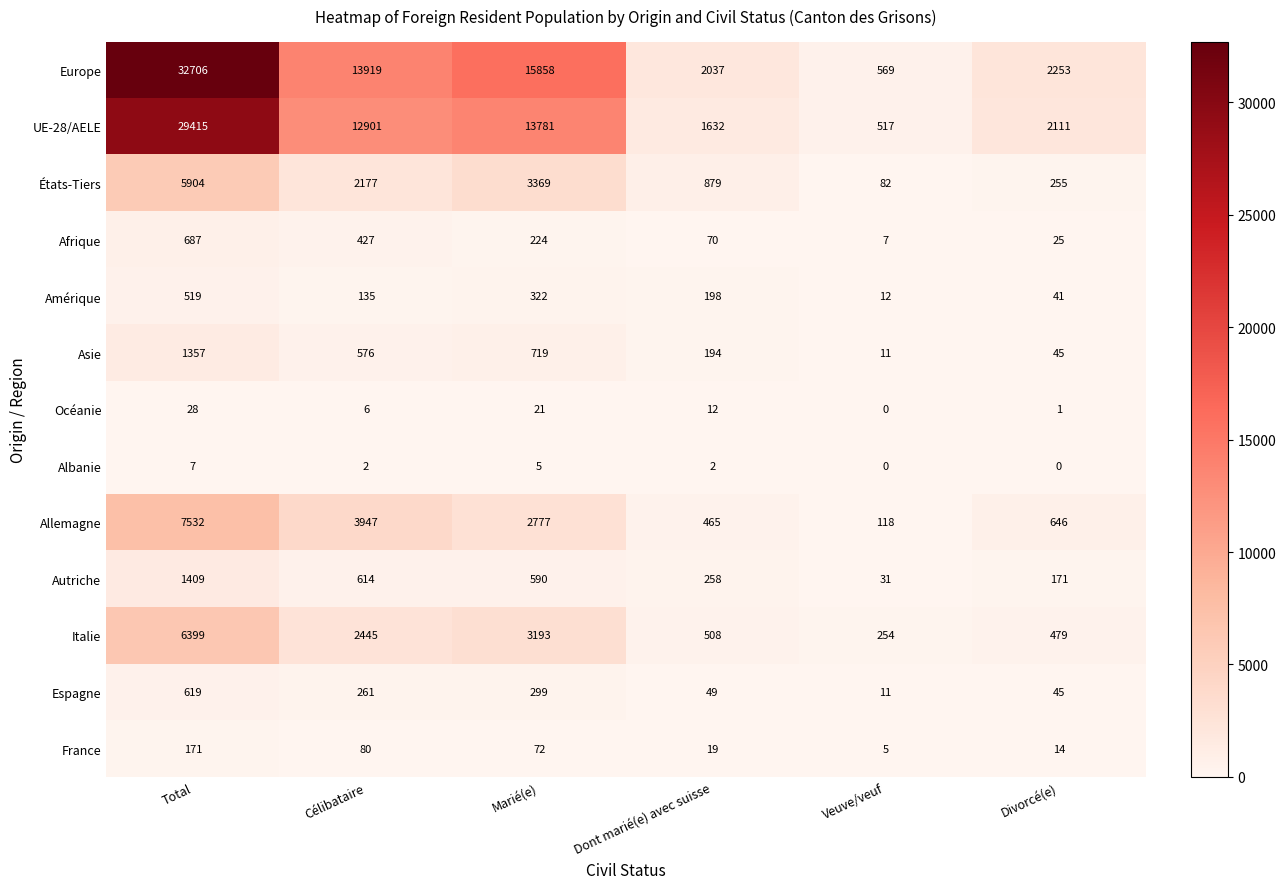

List the labels in order of Amérique value, largest first.

Total, Marié(e), Dont marié(e) avec suisse, Célibataire, Divorcé(e), Veuve/veuf